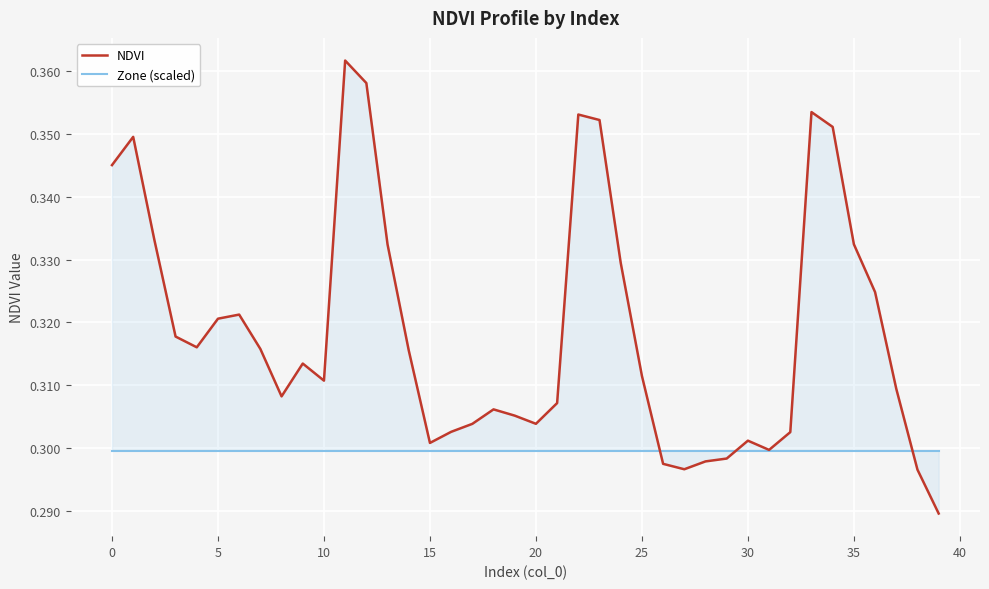

How many intersections are there between NDVI and Zone (scaled)?

3